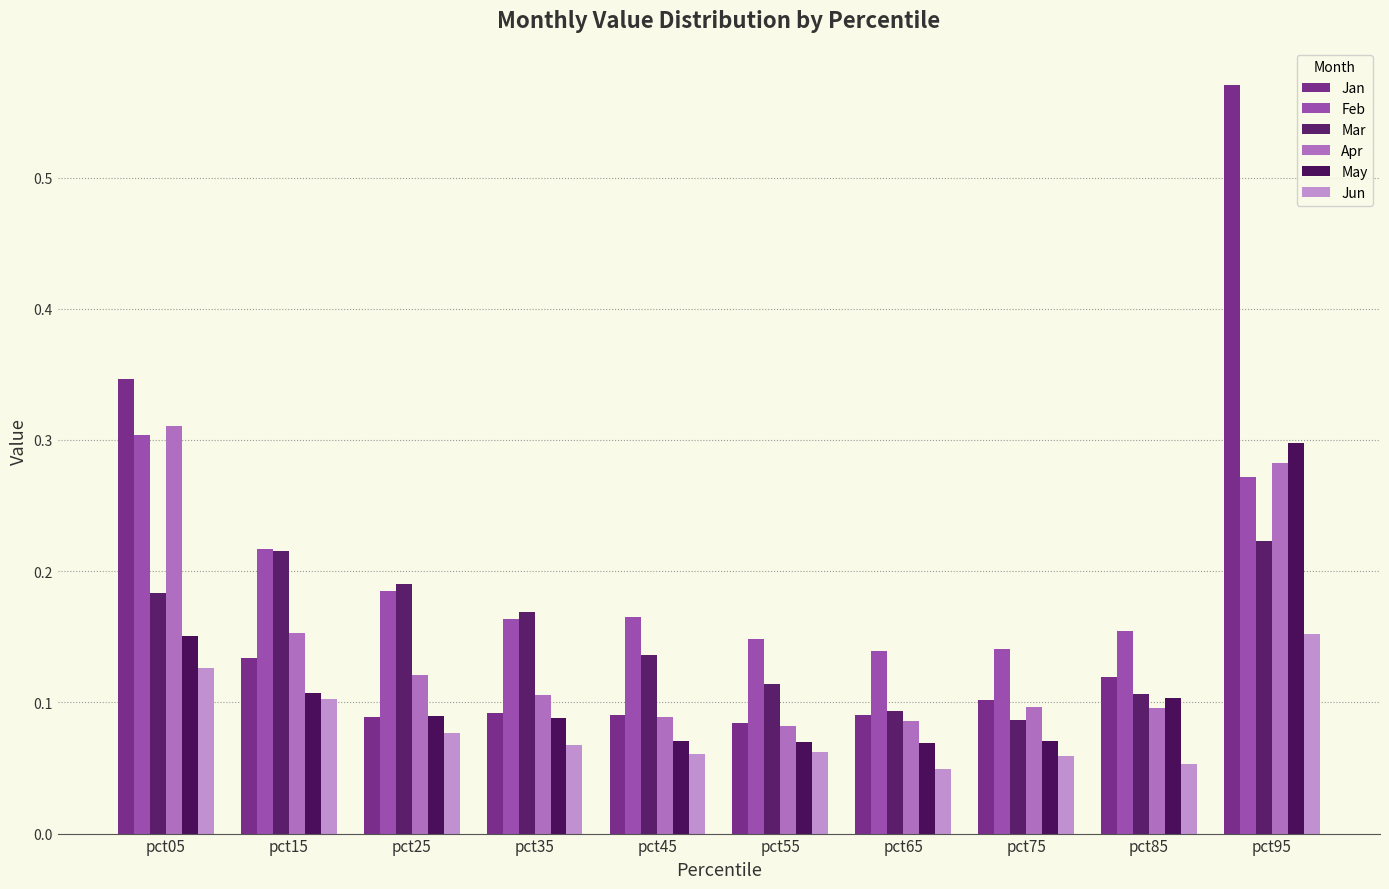

Reading left to right, extract all data points from this chart.

Jan: pct05=0.3	pct15=0.1	pct25=0.1	pct35=0.1	pct45=0.1	pct55=0.1	pct65=0.1	pct75=0.1	pct85=0.1	pct95=0.6
Feb: pct05=0.3	pct15=0.2	pct25=0.2	pct35=0.2	pct45=0.2	pct55=0.1	pct65=0.1	pct75=0.1	pct85=0.2	pct95=0.3
Mar: pct05=0.2	pct15=0.2	pct25=0.2	pct35=0.2	pct45=0.1	pct55=0.1	pct65=0.1	pct75=0.1	pct85=0.1	pct95=0.2
Apr: pct05=0.3	pct15=0.2	pct25=0.1	pct35=0.1	pct45=0.1	pct55=0.1	pct65=0.1	pct75=0.1	pct85=0.1	pct95=0.3
May: pct05=0.2	pct15=0.1	pct25=0.1	pct35=0.1	pct45=0.1	pct55=0.1	pct65=0.1	pct75=0.1	pct85=0.1	pct95=0.3
Jun: pct05=0.1	pct15=0.1	pct25=0.1	pct35=0.1	pct45=0.1	pct55=0.1	pct65=0.0	pct75=0.1	pct85=0.1	pct95=0.2